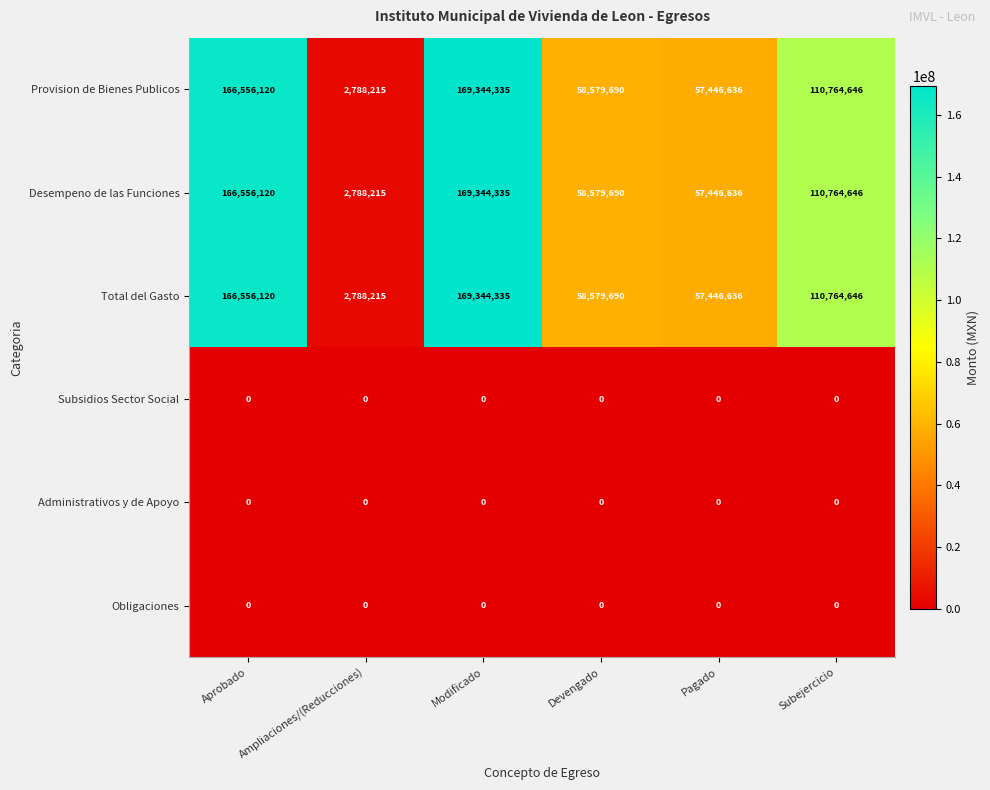

How many data points does each series have?

6